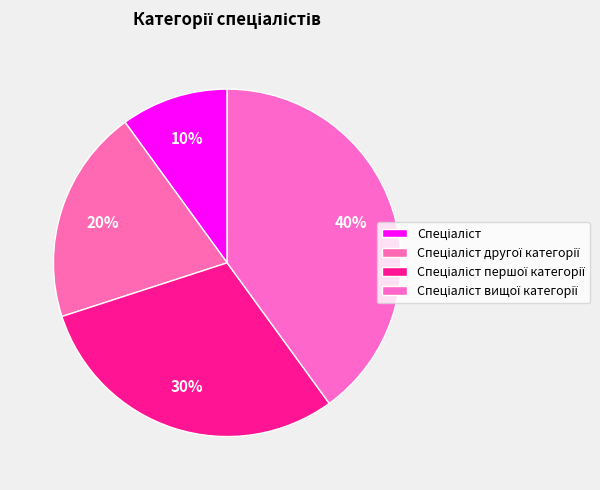

How many slices are in this pie chart?

4